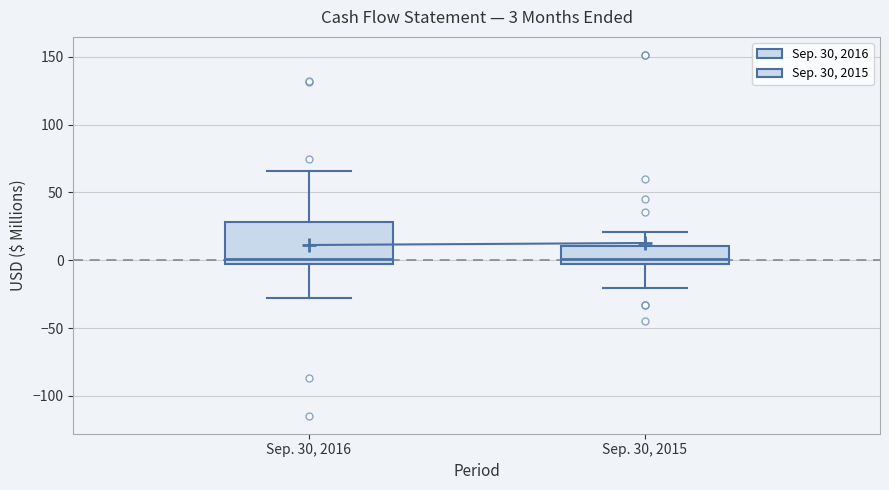

Comparing the boxes themselves (not the whiskers), which one is the tallest?

Sep. 30, 2016